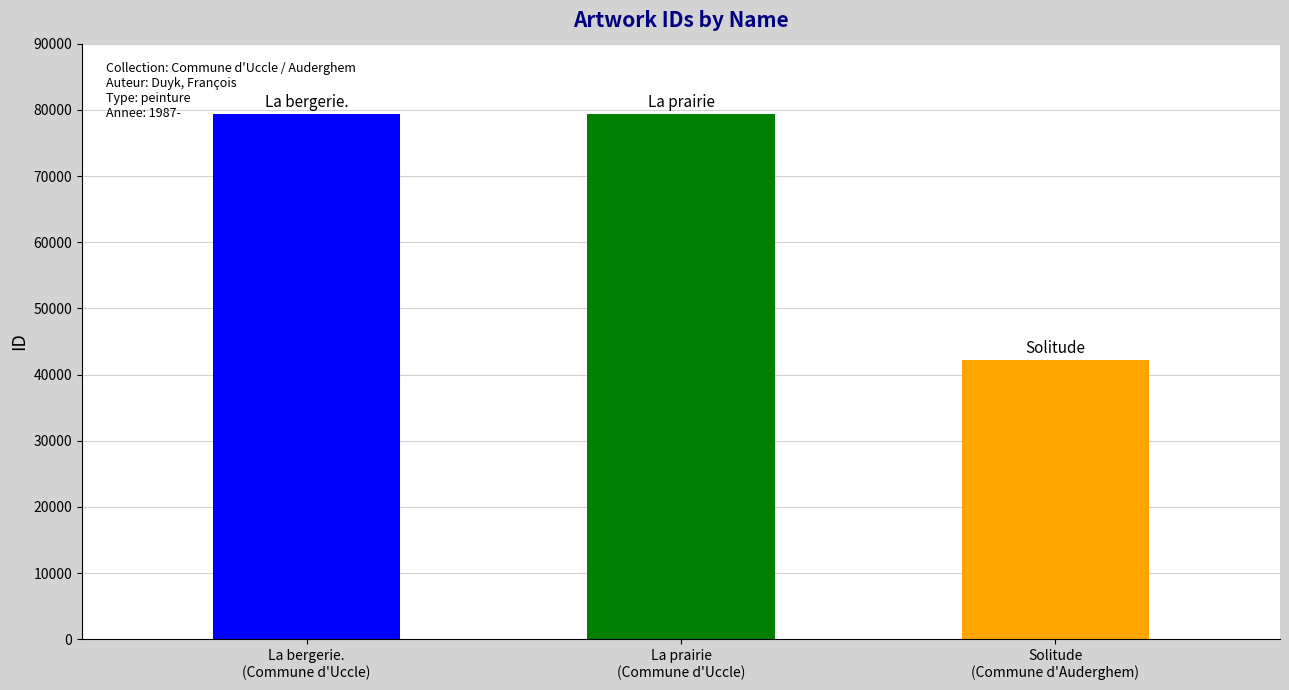

What is the value of the 2nd bar from the left?

79371